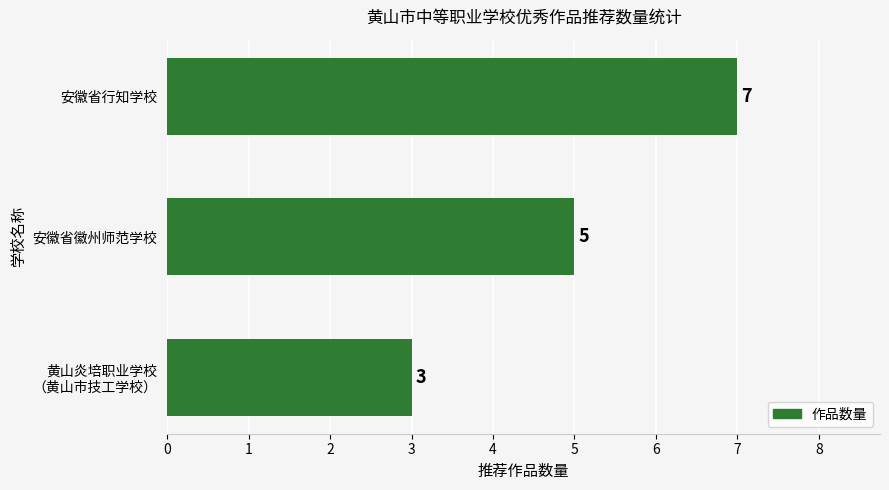

The chart shows a value of 7 at 安徽省徽州师范学校. True or false?

False